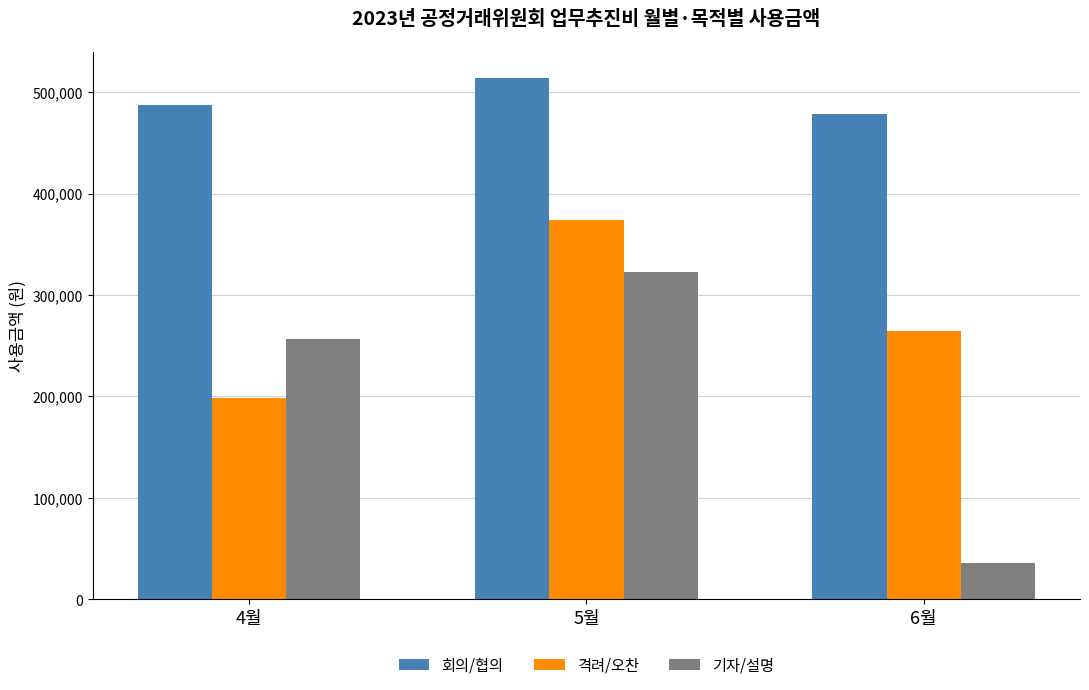

What are all the series names shown in the legend?

회의/협의, 격려/오찬, 기자/설명